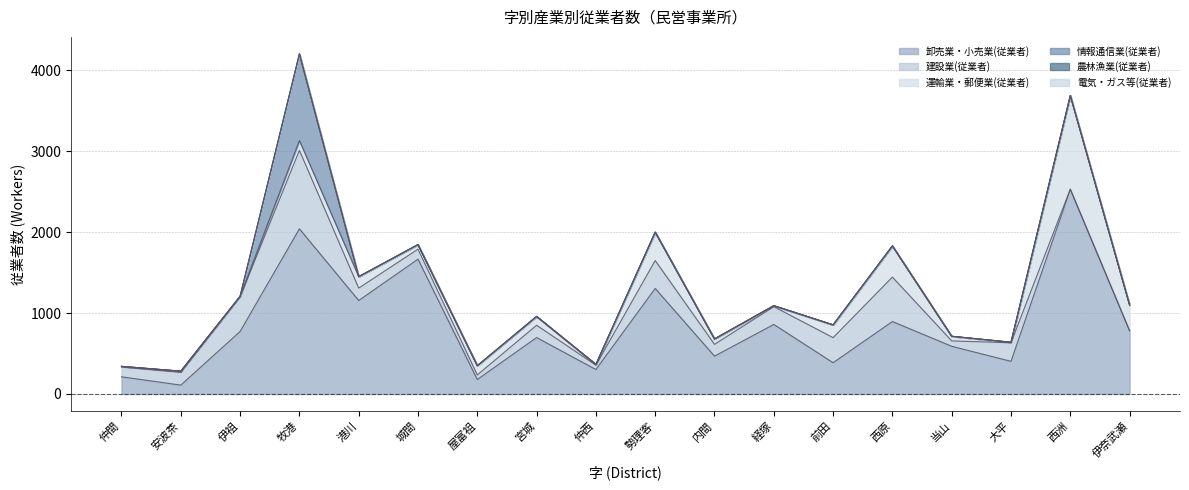

What is the total value across all series at 西洲?

3688